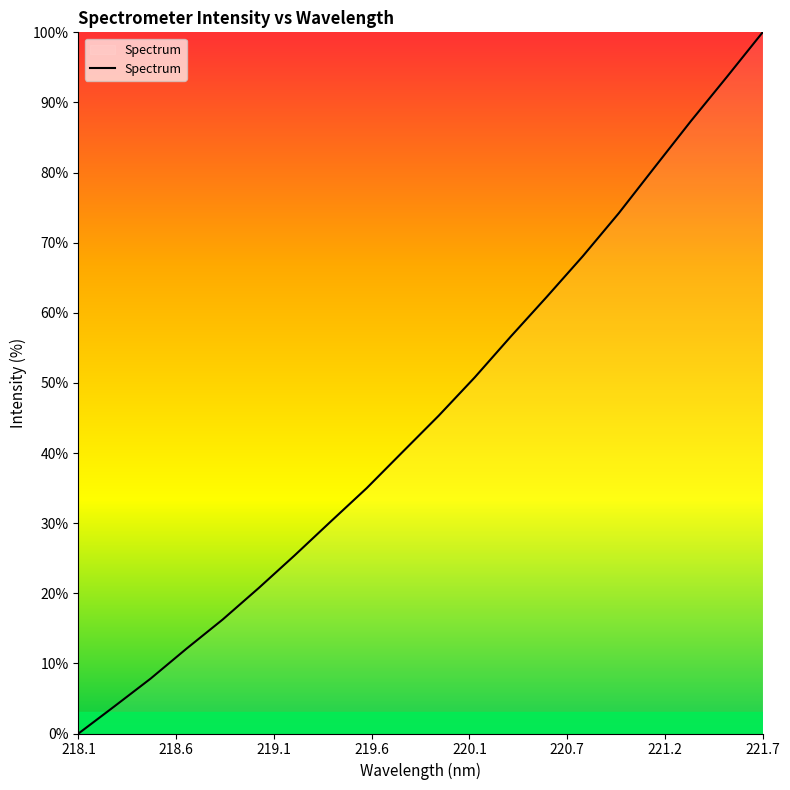

What is the difference between the maximum and minimum values?

100.0